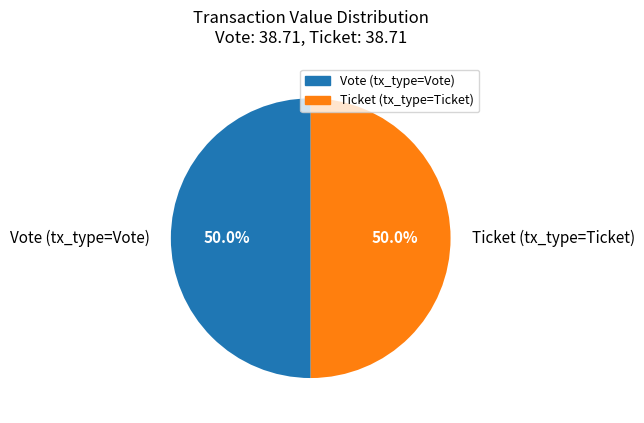

What is the ratio of the value at Ticket (tx_type=Ticket) to the value at Vote (tx_type=Vote)?

1.0